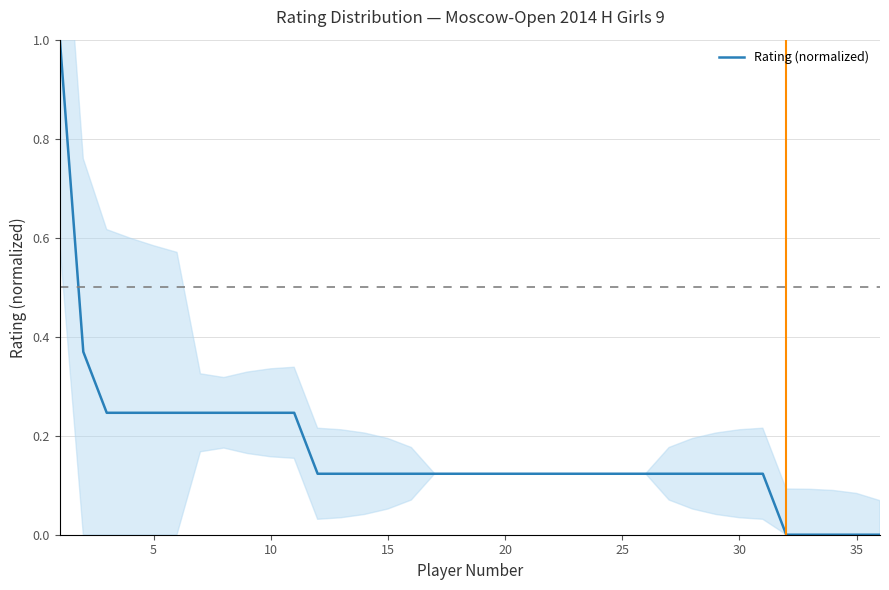

What is the maximum value for Rating (normalized)?

1.0